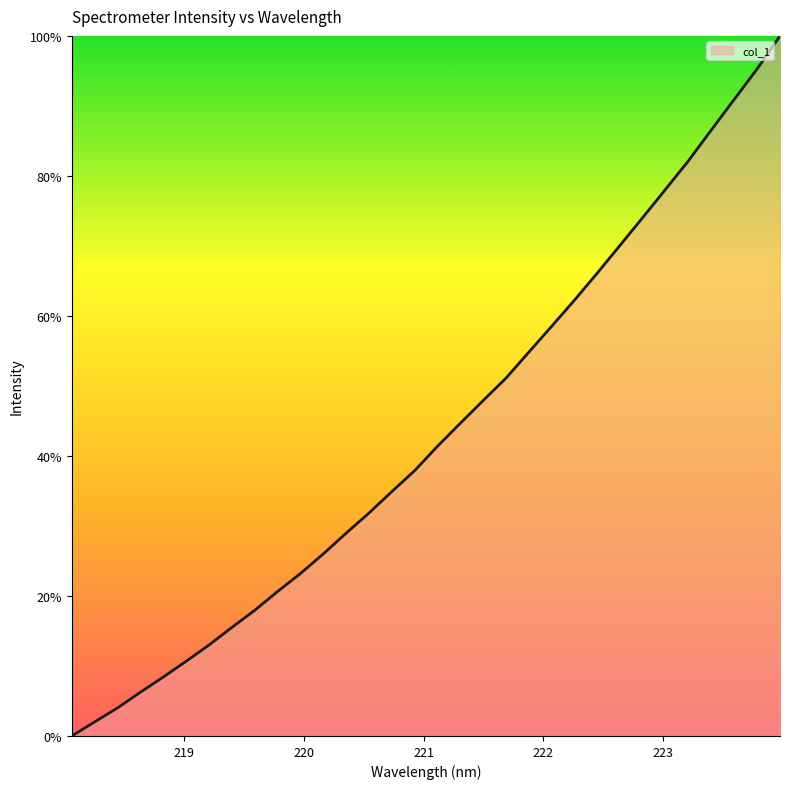

What is the difference between the maximum and minimum values?

100.0